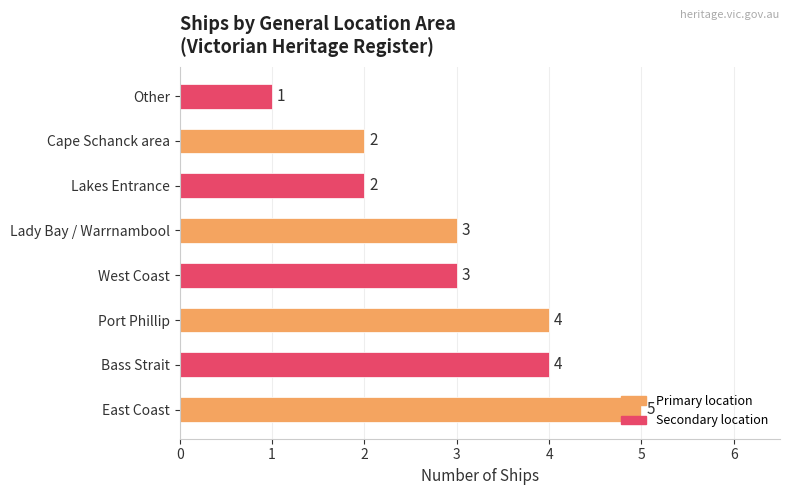

Which category has the lowest value across all series?

Other